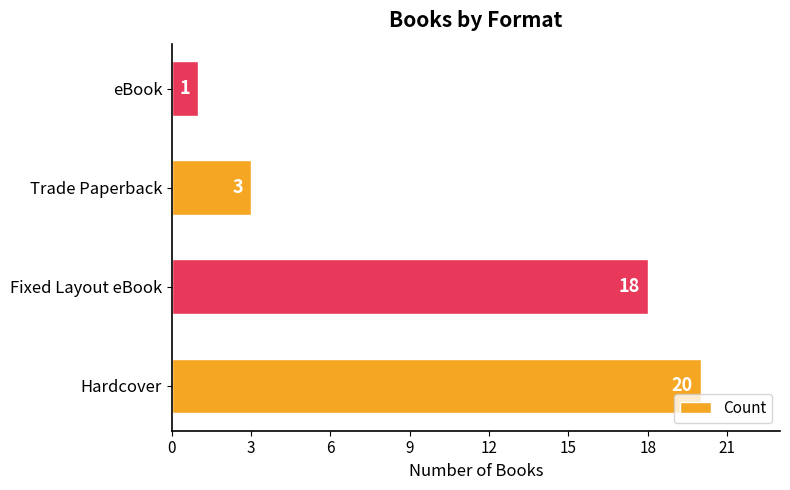

What is the maximum value shown in the chart?

20